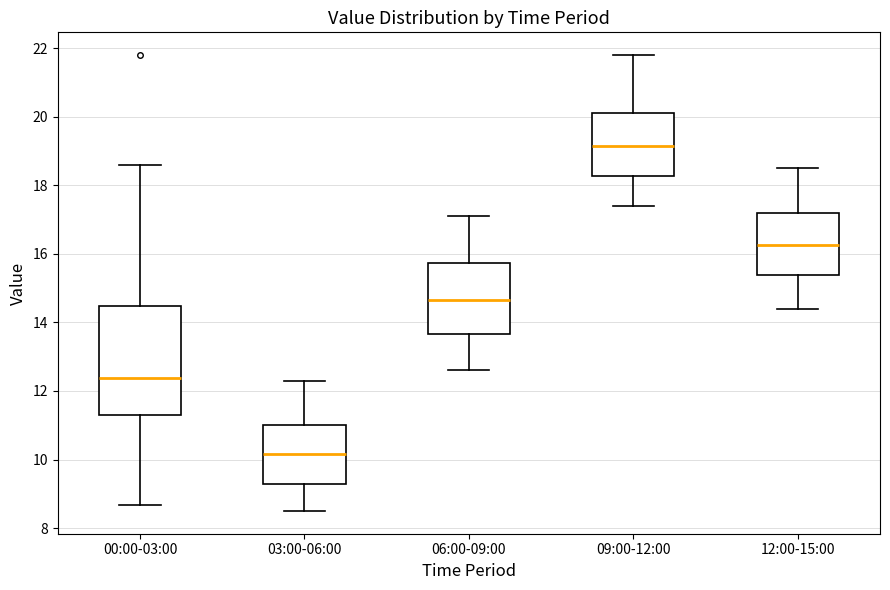

Reading left to right, transcribe this box plot: for each box, give where its median line is, the range the box spans, and where its two whiskers end, as read against the y-axis. The values are not printed on the chart, so give them approximately, as read against the axis.

00:00-03:00: median 12.4, box 11.4 to 14.4, whiskers 8.6 to 18.6
03:00-06:00: median 10.2, box 9.2 to 11.0, whiskers 8.6 to 12.4
06:00-09:00: median 14.6, box 13.6 to 15.8, whiskers 12.6 to 17.2
09:00-12:00: median 19.2, box 18.2 to 20.2, whiskers 17.4 to 21.8
12:00-15:00: median 16.2, box 15.4 to 17.2, whiskers 14.4 to 18.6